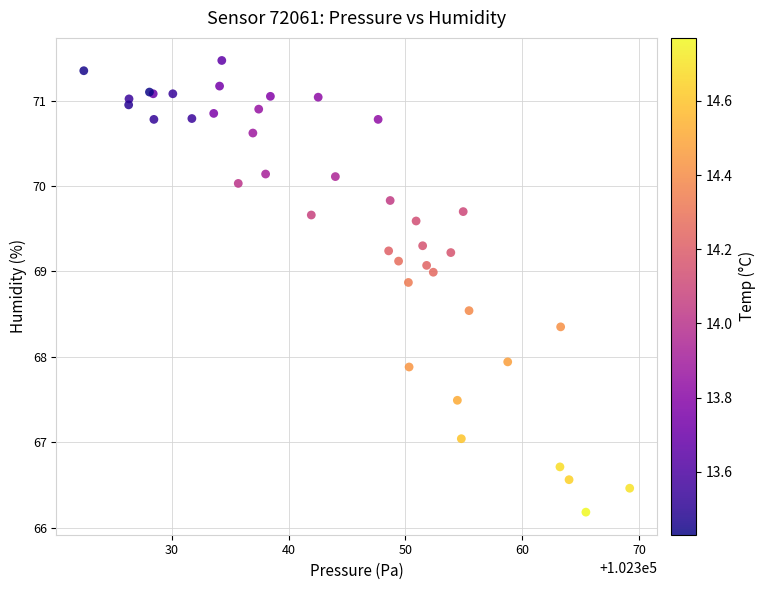

What Y value in the scatter plot is closest to 68?

67.9